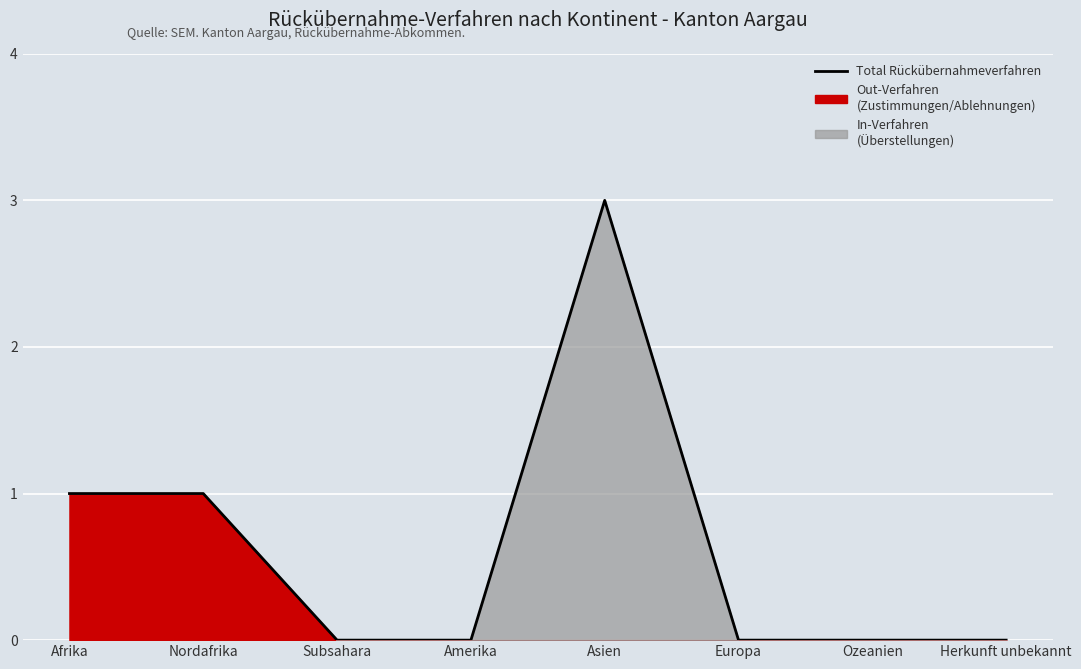

What is the difference between the second highest and minimum values?

1